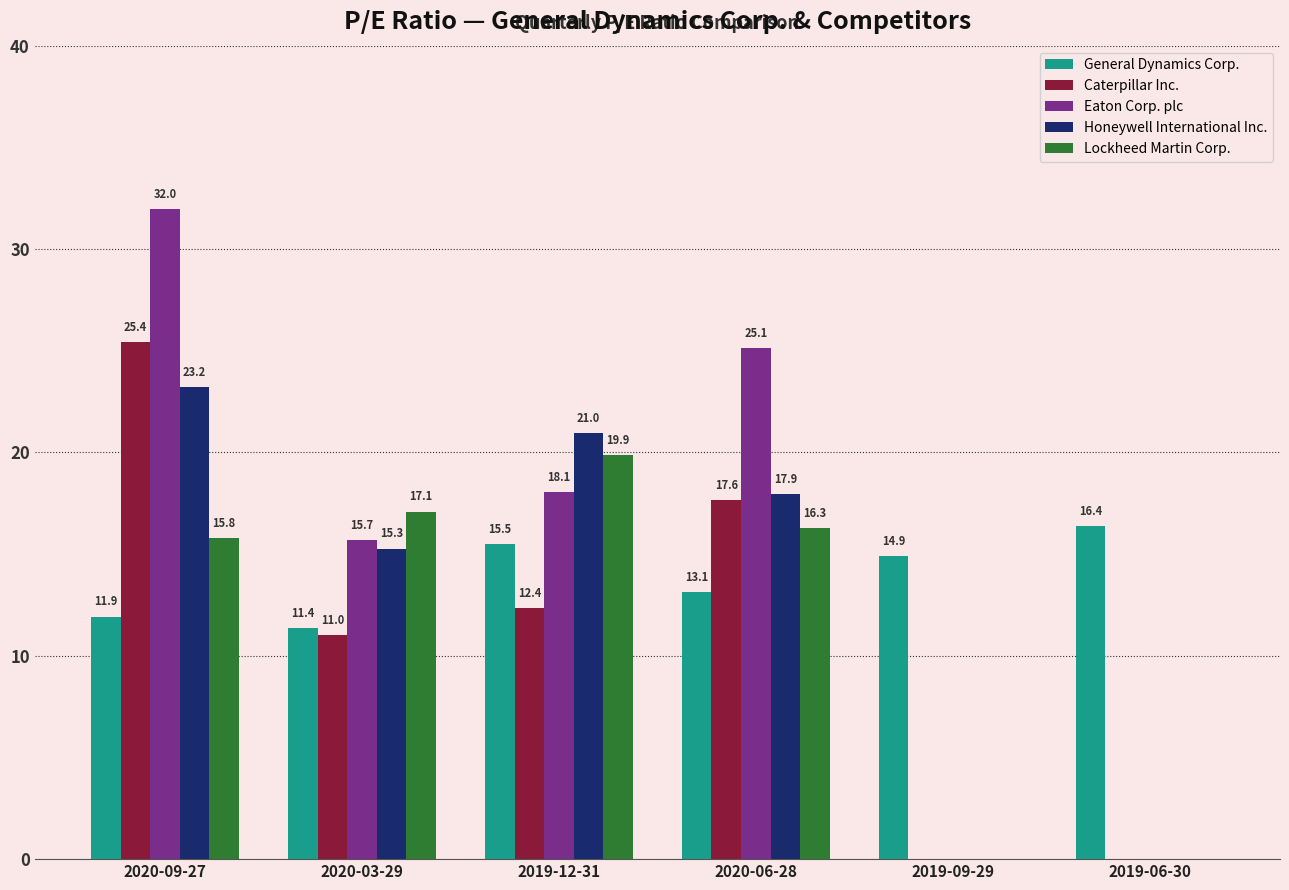

Which label corresponds to the largest value in the chart?

2020-09-27